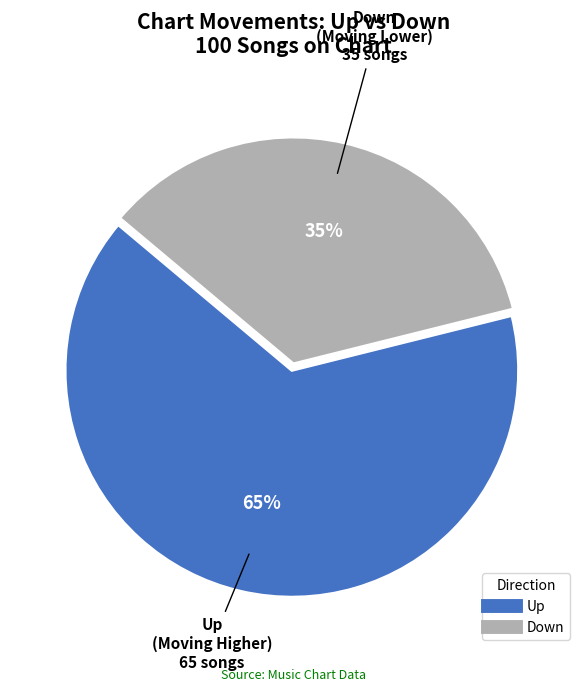

To the nearest percent, what is the difference between the largest and smallest slice percentages?

30%